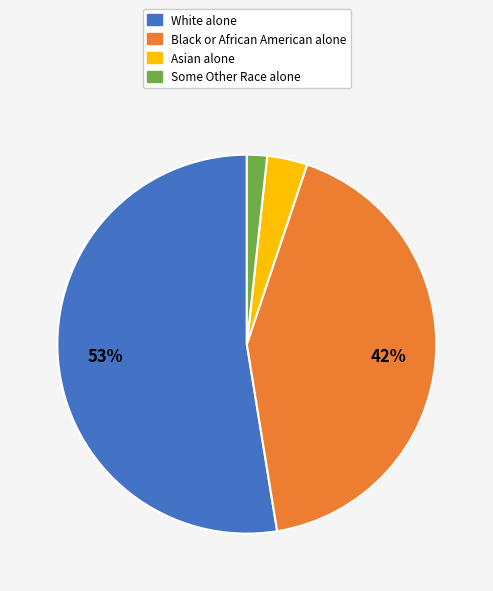

Is there any slice that represents more than half of the pie?

Yes